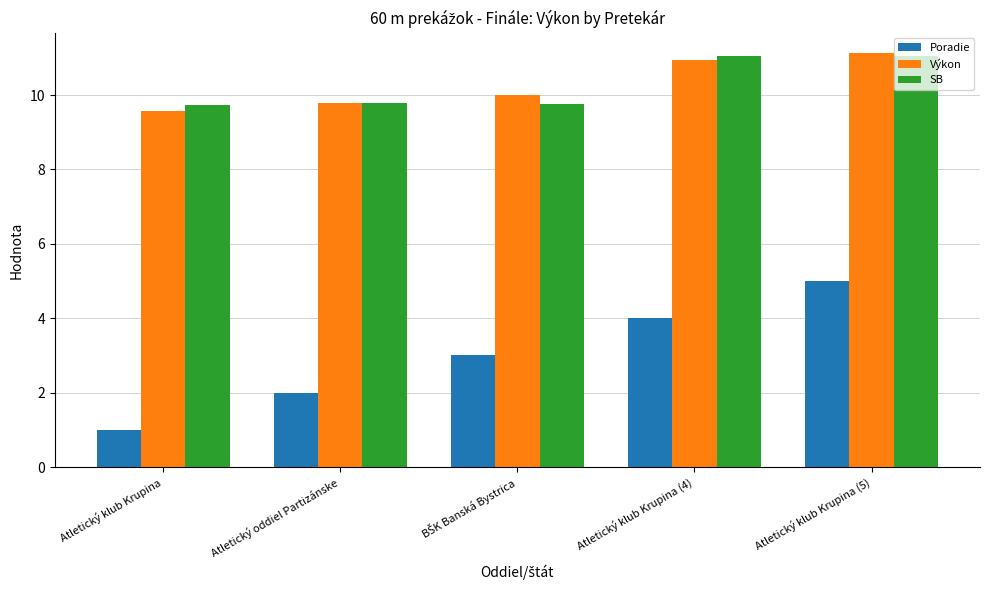

How many data points does each series have?

5